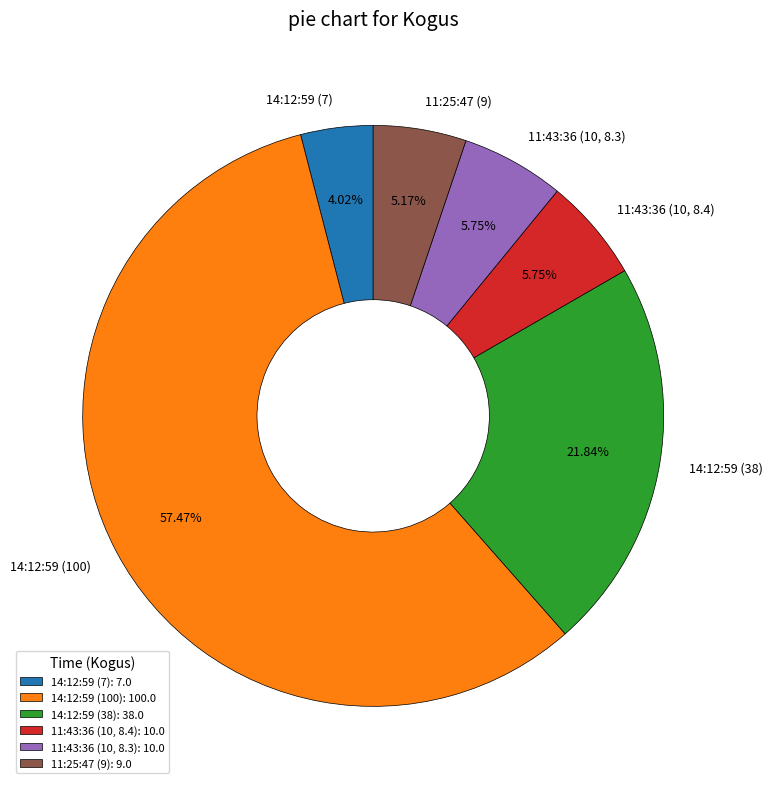

Between 11:43:36 (10, 8.3) and 14:12:59 (38), which is larger?

14:12:59 (38)